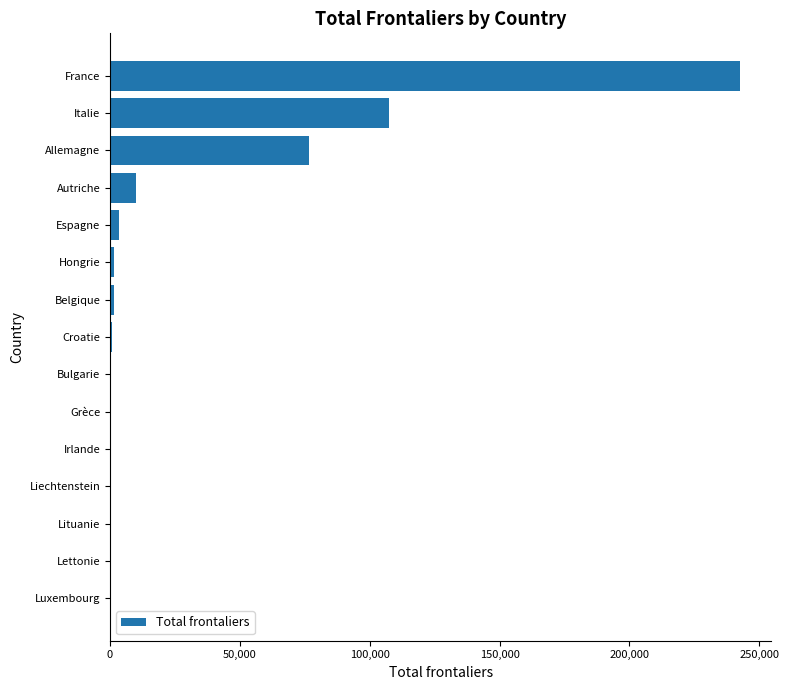

Between France and Luxembourg, which is larger?

France